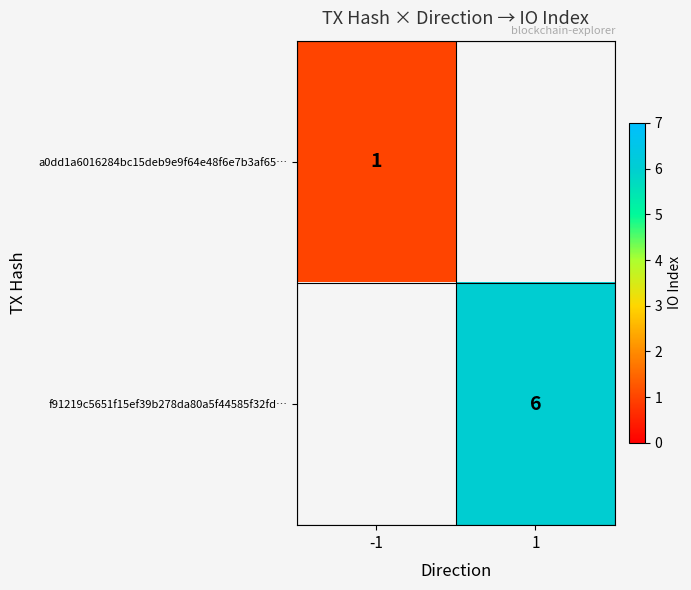

Is it true that f91219c5651f15ef39b278da80a5f44585f32fd… equals 2 at 1?

False